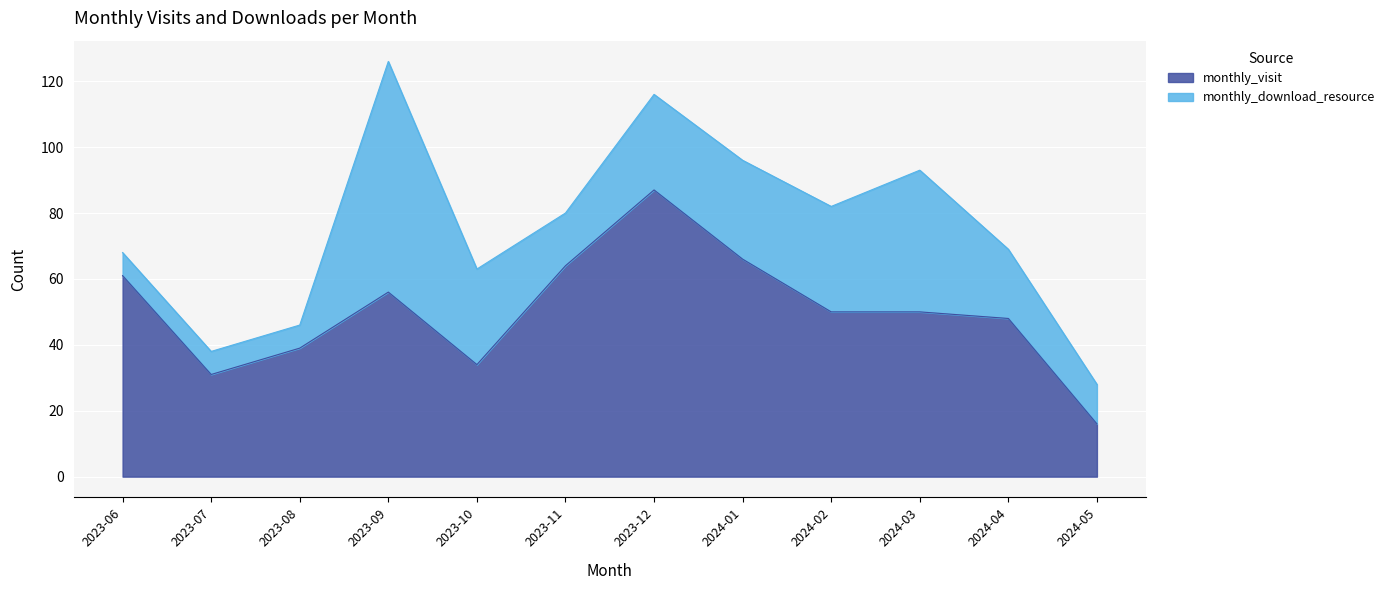

What is the total value across all series at 2023-11?

80